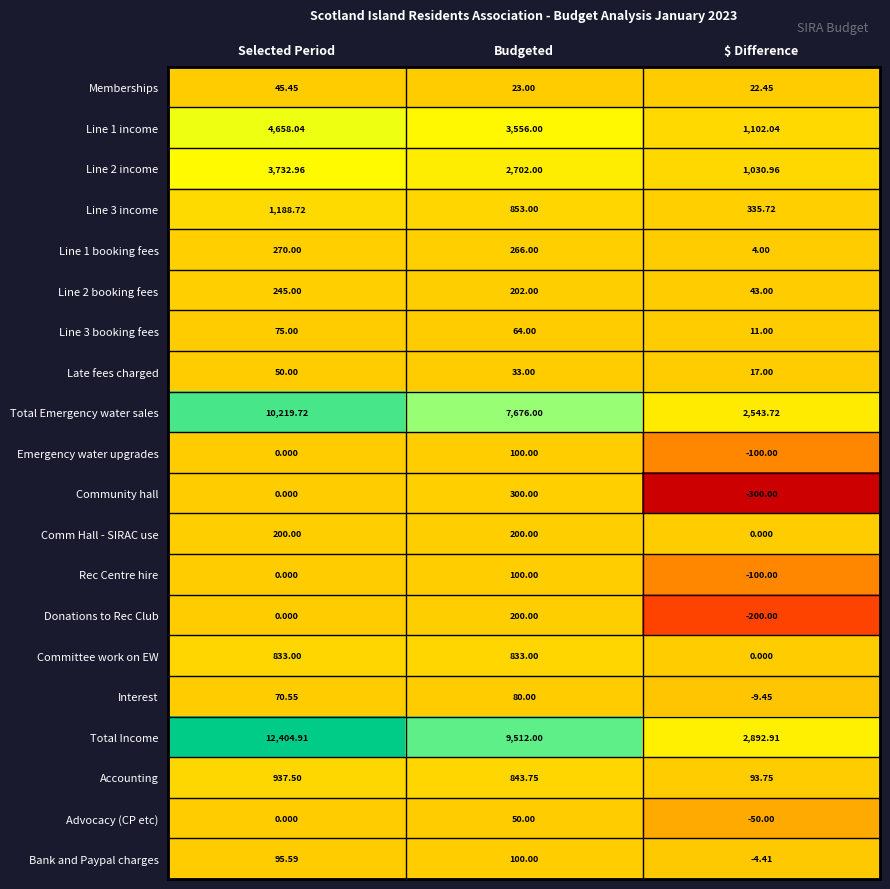

List the labels in order of Emergency water upgrades value, largest first.

Budgeted, Selected Period, $ Difference